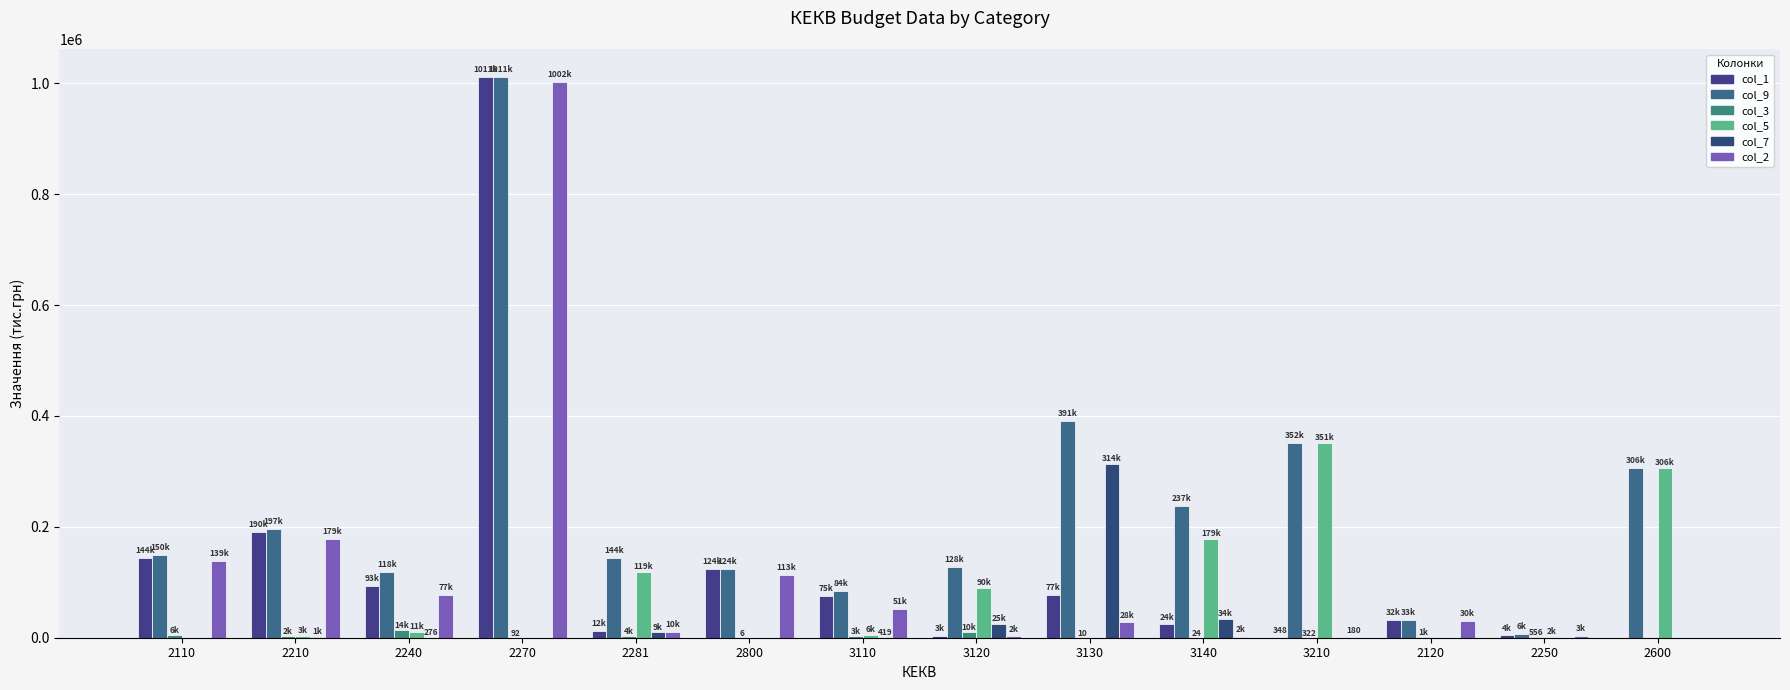

Reading left to right, transcribe all the data shown in this chart.

col_1: 144048.8	190446.1	93006.6	1011276.7	11856.5	123522.4	75172.8	2593.2	77238.2	24044.4	348.4	31588.0	4356.8	0.0
col_9: 149610.6	196898.3	118483.1	1011369.2	144231.3	123528.2	84375.3	127578.2	391295.6	237433.3	351954.7	32677.7	6417.7	305757.4
col_3: 5561.8	2287.9	14381.3	92.5	3833.8	5.8	3101.1	10126.4	10.0	23.7	321.8	1089.7	556.5	0.0
col_5: 0.0	2928.0	10819.4	0.0	119070.7	0.0	5682.7	89833.3	0.0	178896.0	351284.5	0.0	1504.4	305757.4
col_7: 0.0	1236.3	275.8	0.0	9470.3	0.0	418.7	25025.3	314047.4	34469.2	0.0	0.0	0.0	0.0
col_2: 138739.3	178552.2	76717.1	1001984.6	10049.0	112918.6	51446.2	2289.6	27603.3	1575.4	180.5	29956.9	3494.1	0.0